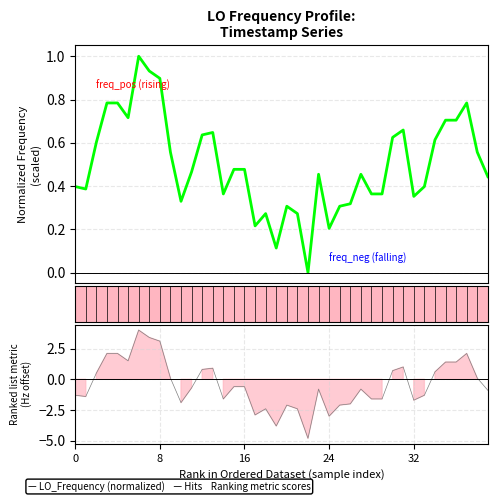

True or false: LO_Frequency (normalized) has a value of 0.1 at 26.

False